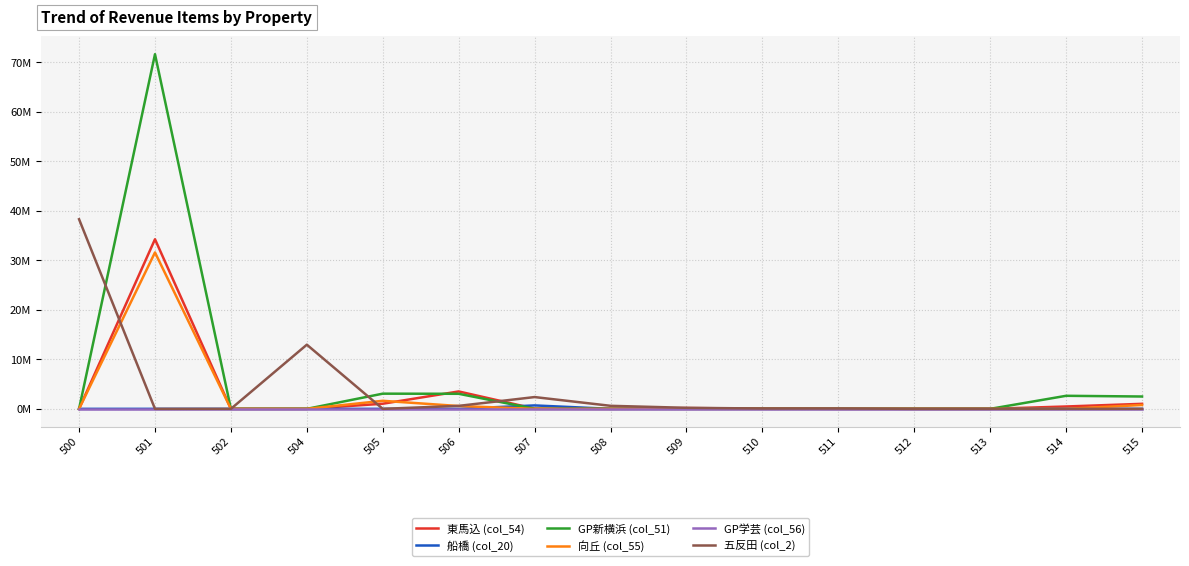

Does the chart have visible grid lines?

Yes